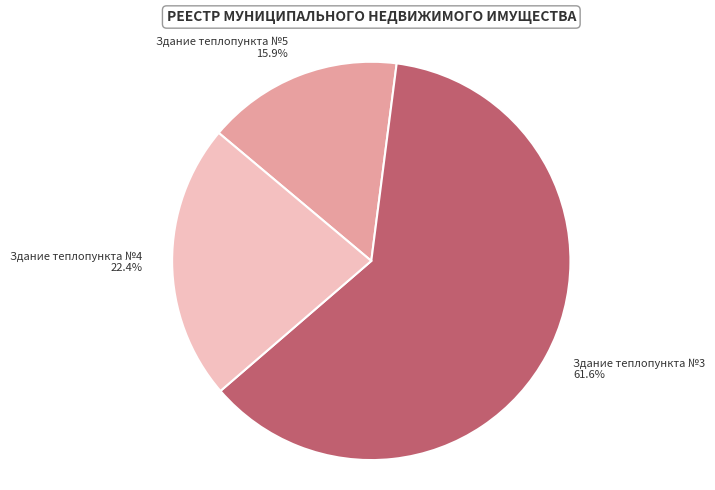

To the nearest percent, what percentage of the pie is Здание теплопункта №4?

22%